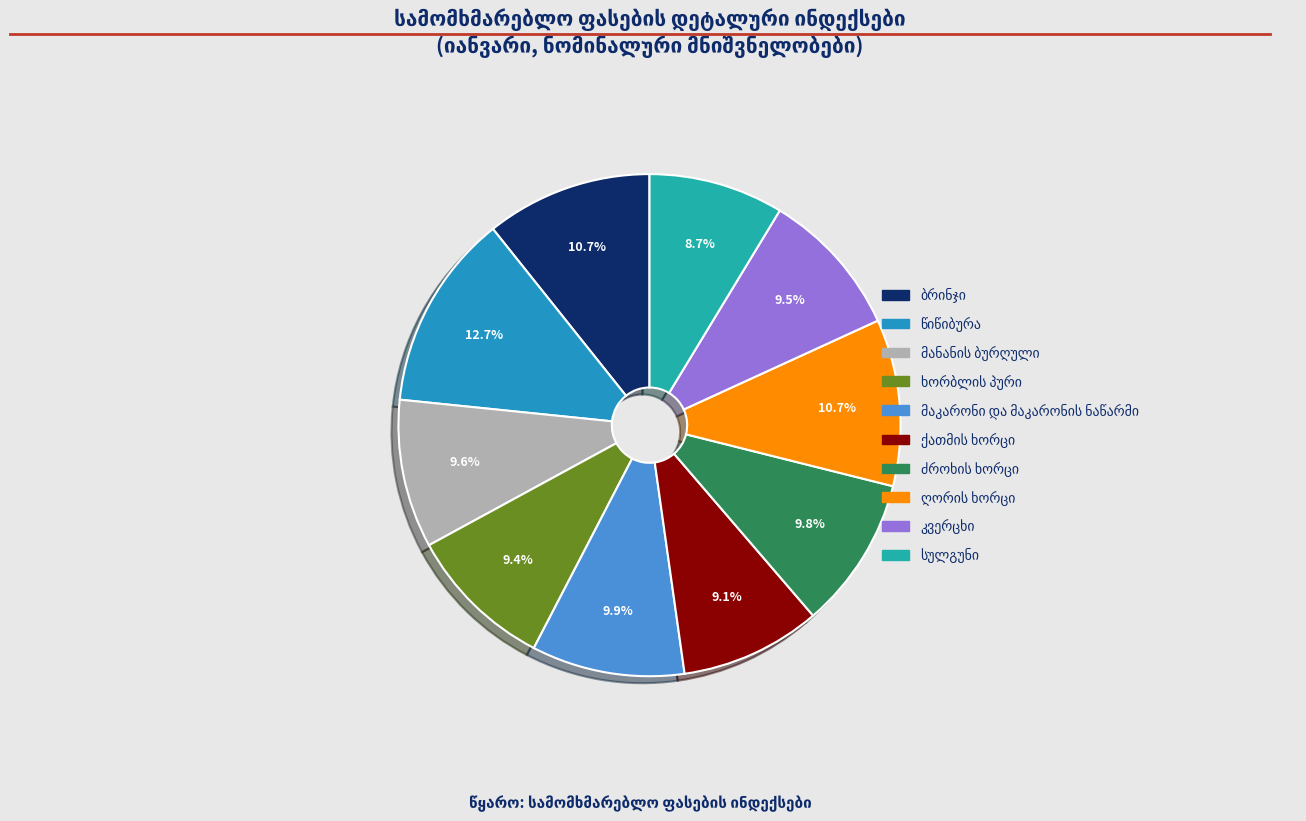

Count the number of slices in the pie.

10